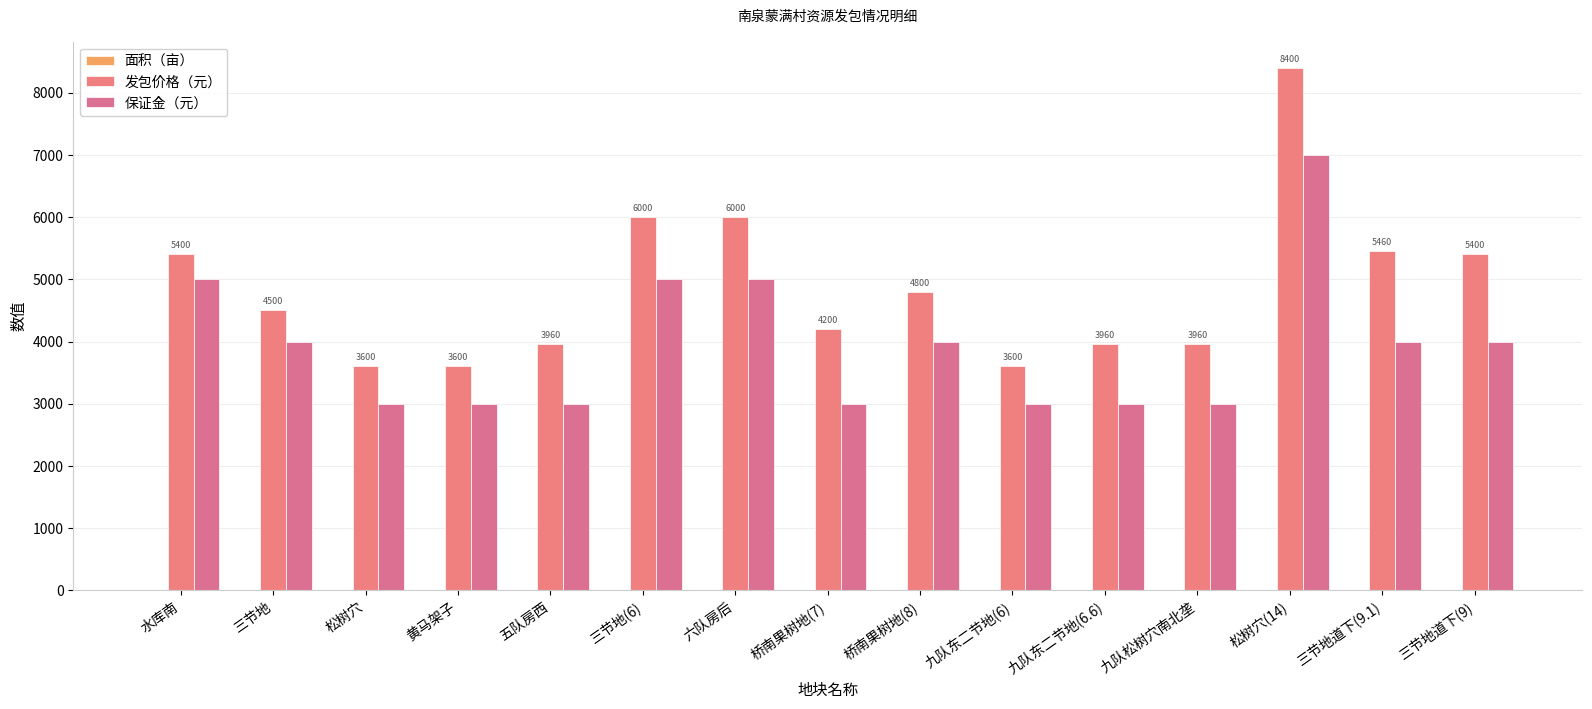

How many distinct data groups are displayed?

3